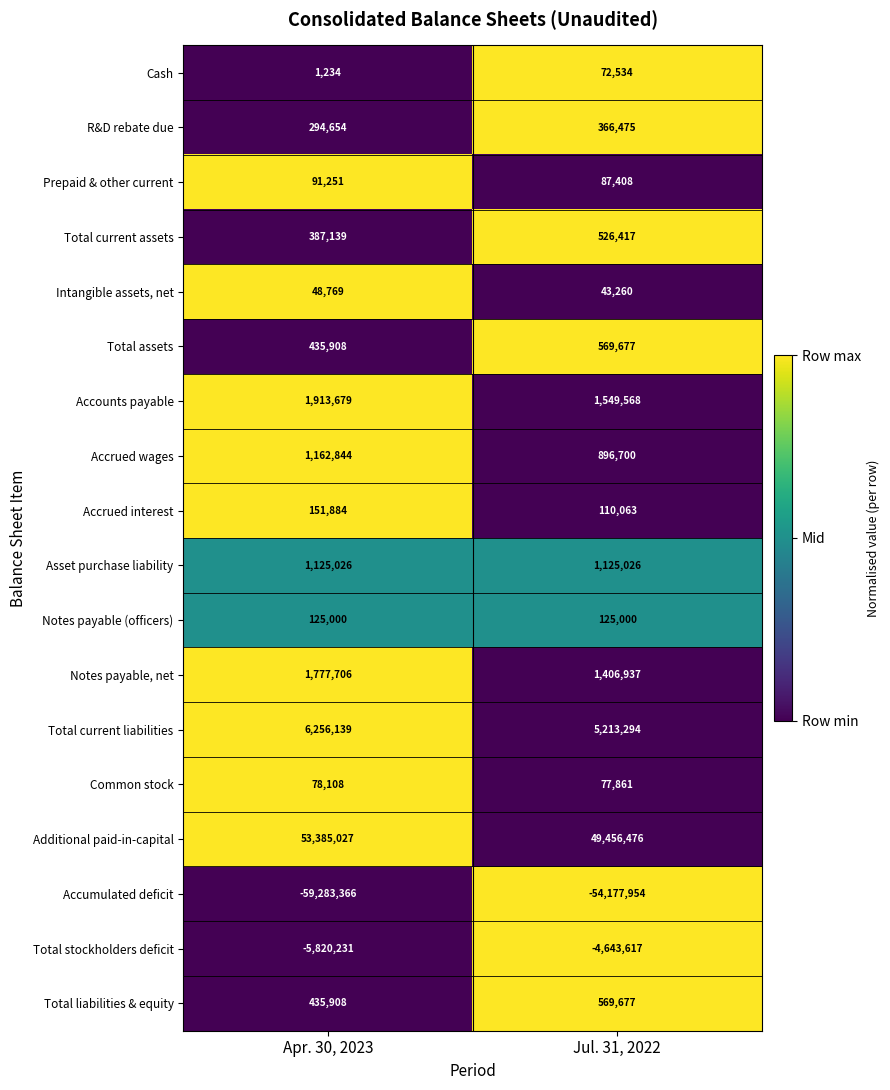

What is the difference between the highest and lowest values at Jul. 31, 2022?

103634430